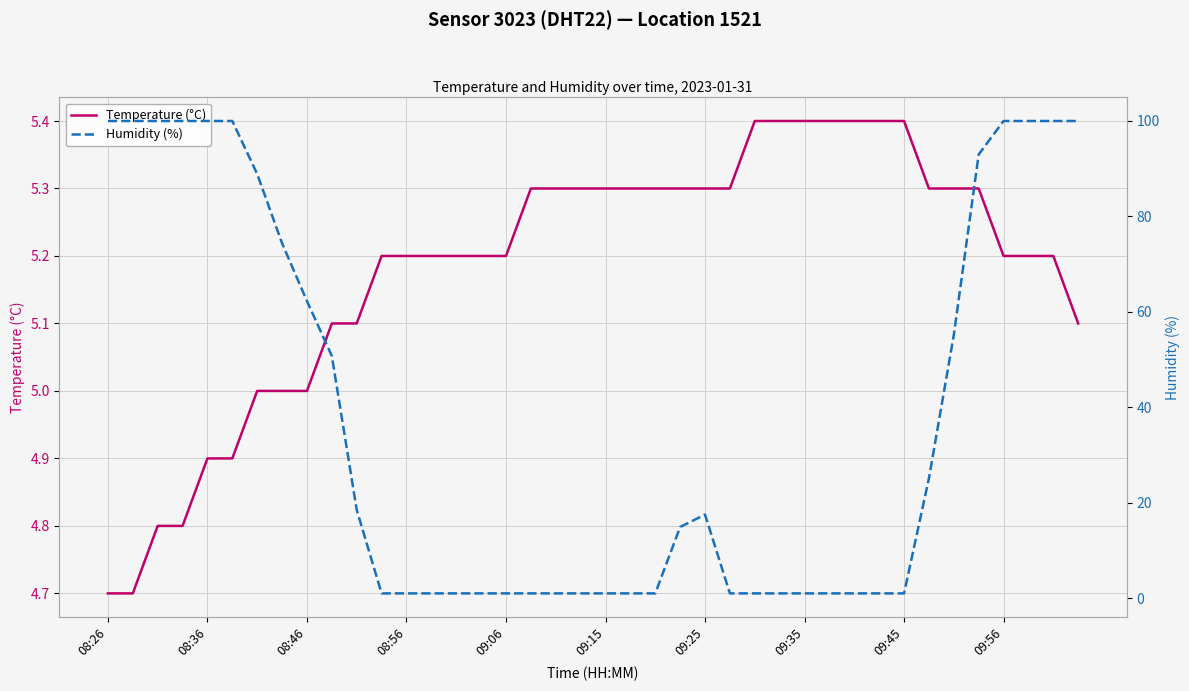

How many values in the Humidity (%) series are below 14?

20